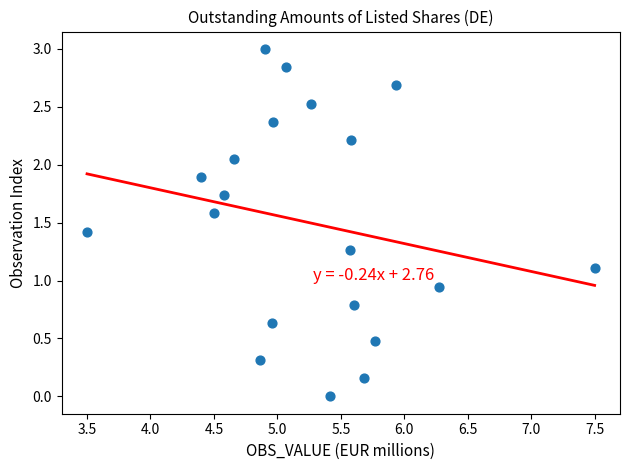

What is the range of X values (max minus min)?

4.0